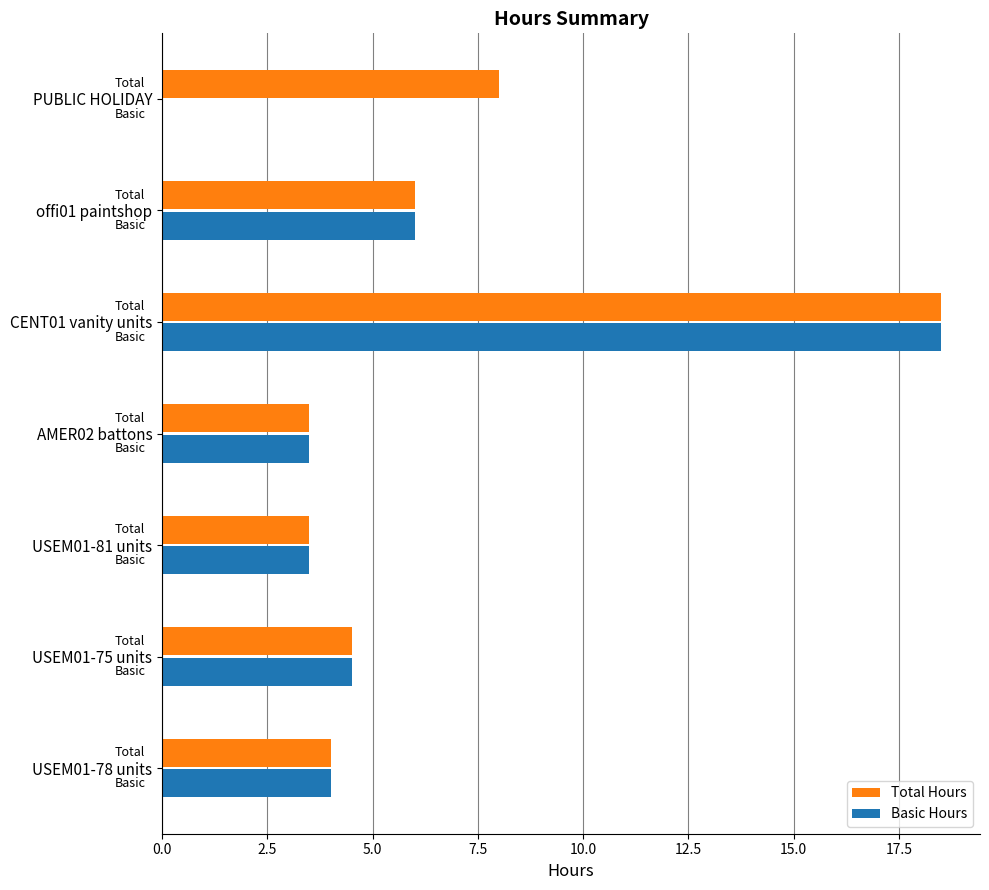

What is the maximum value for Total Hours?

18.5